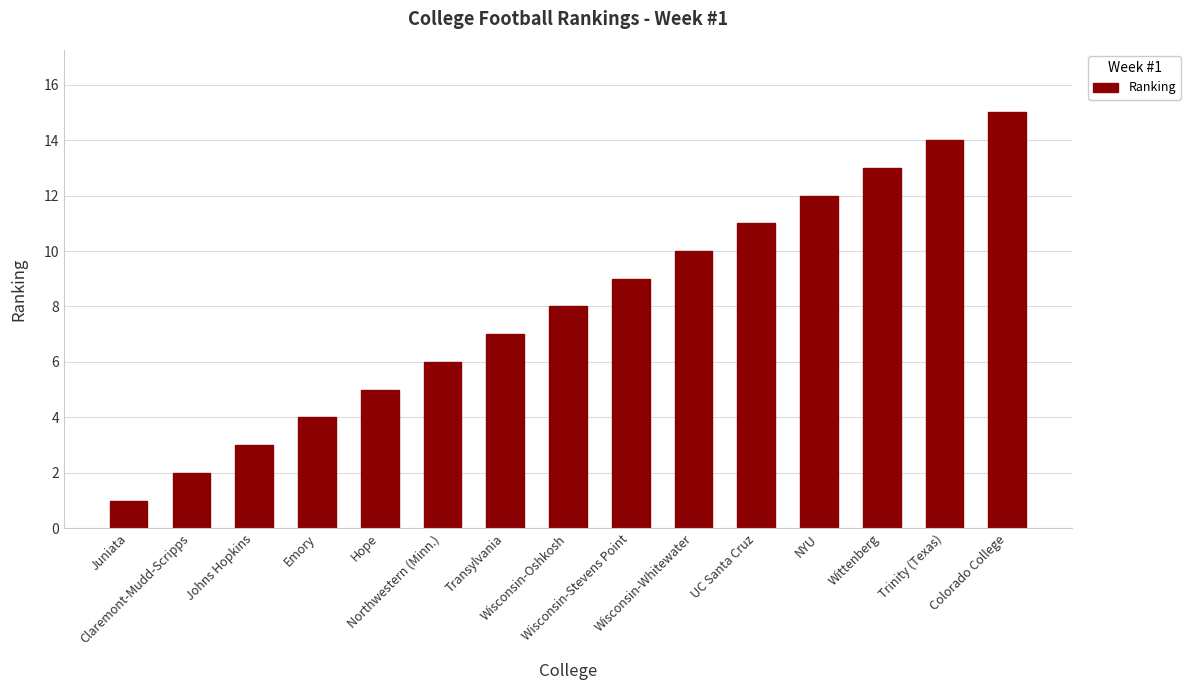

Which label corresponds to the largest value in the chart?

Colorado College